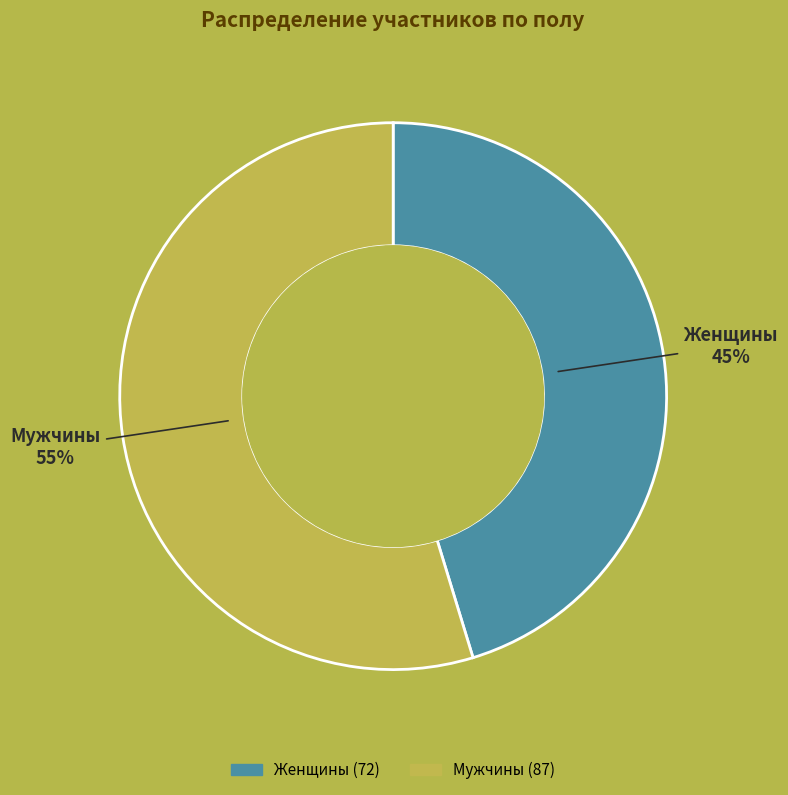

How many slices are in this pie chart?

2